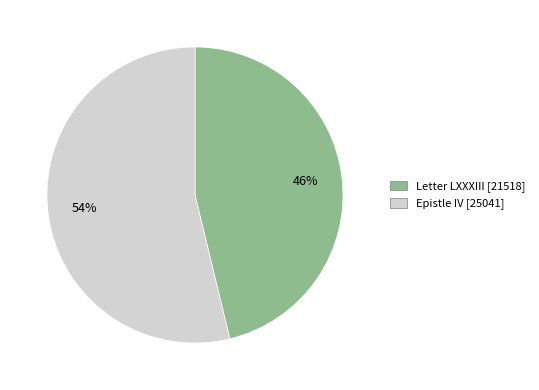

To the nearest percent, what percentage of the pie is Letter LXXXIII?

46%